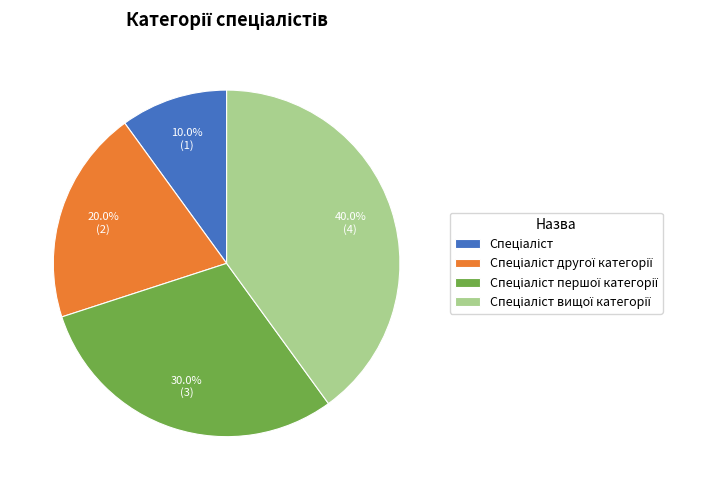

Does any single category account for the majority?

No